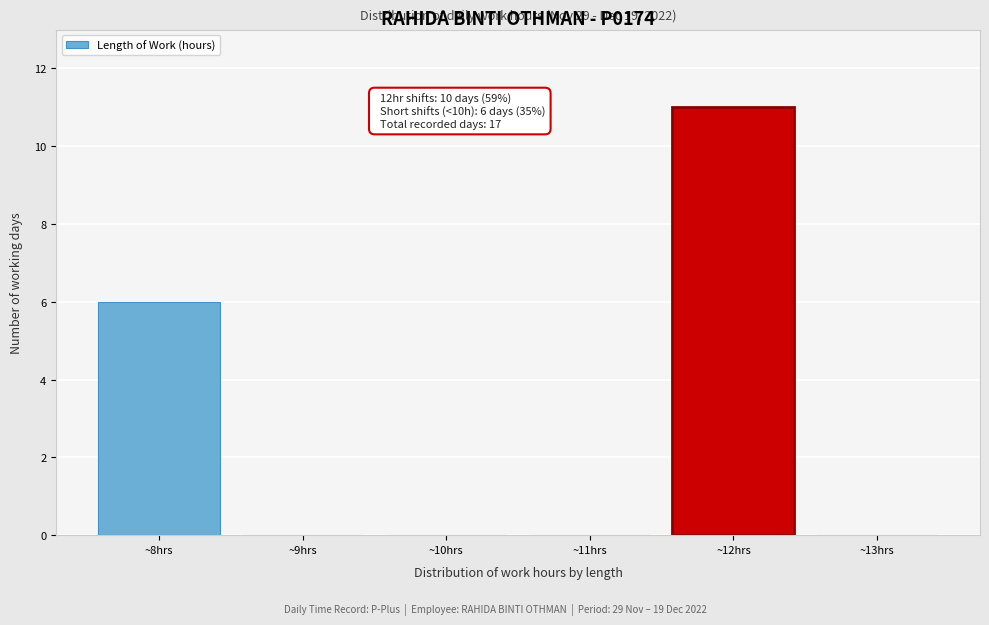

Over which range of the x-axis is the bar tallest?

11.5 to 12.5